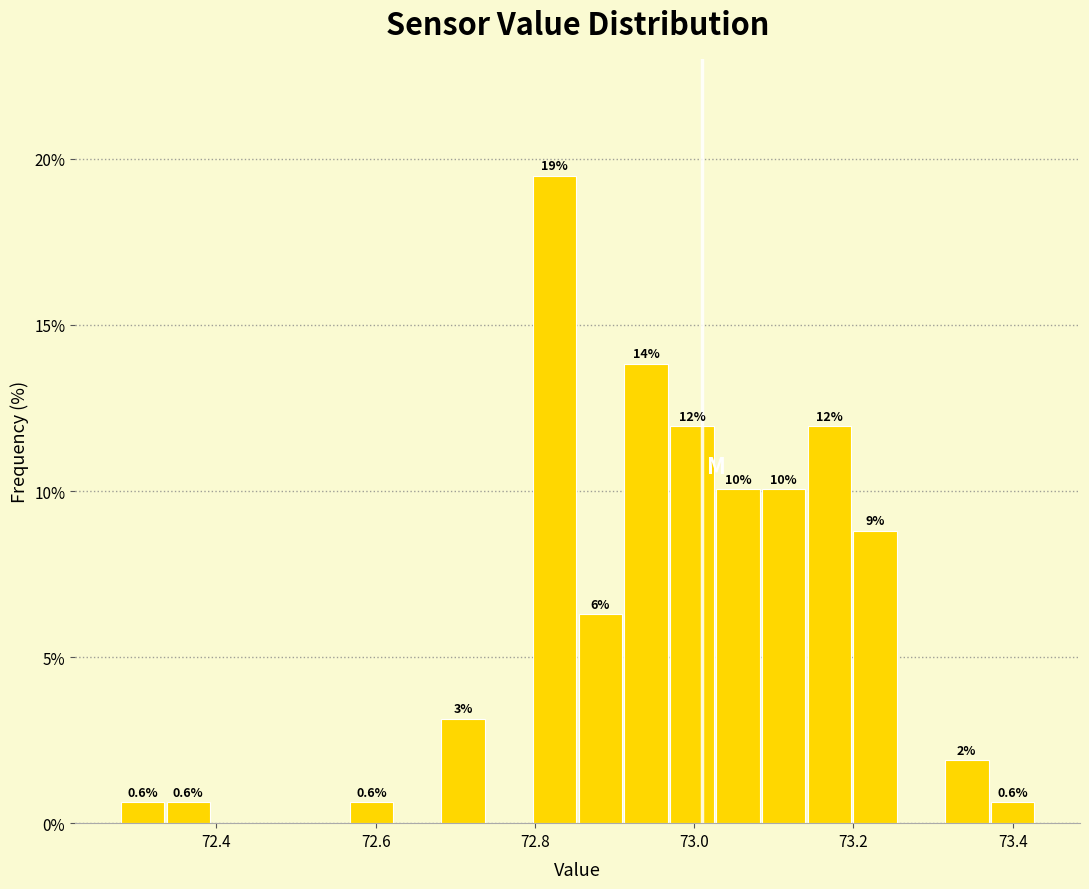

Around what value on the x-axis is the tallest bar? Give the approximate position of its centre, as read against the axis.

72.82